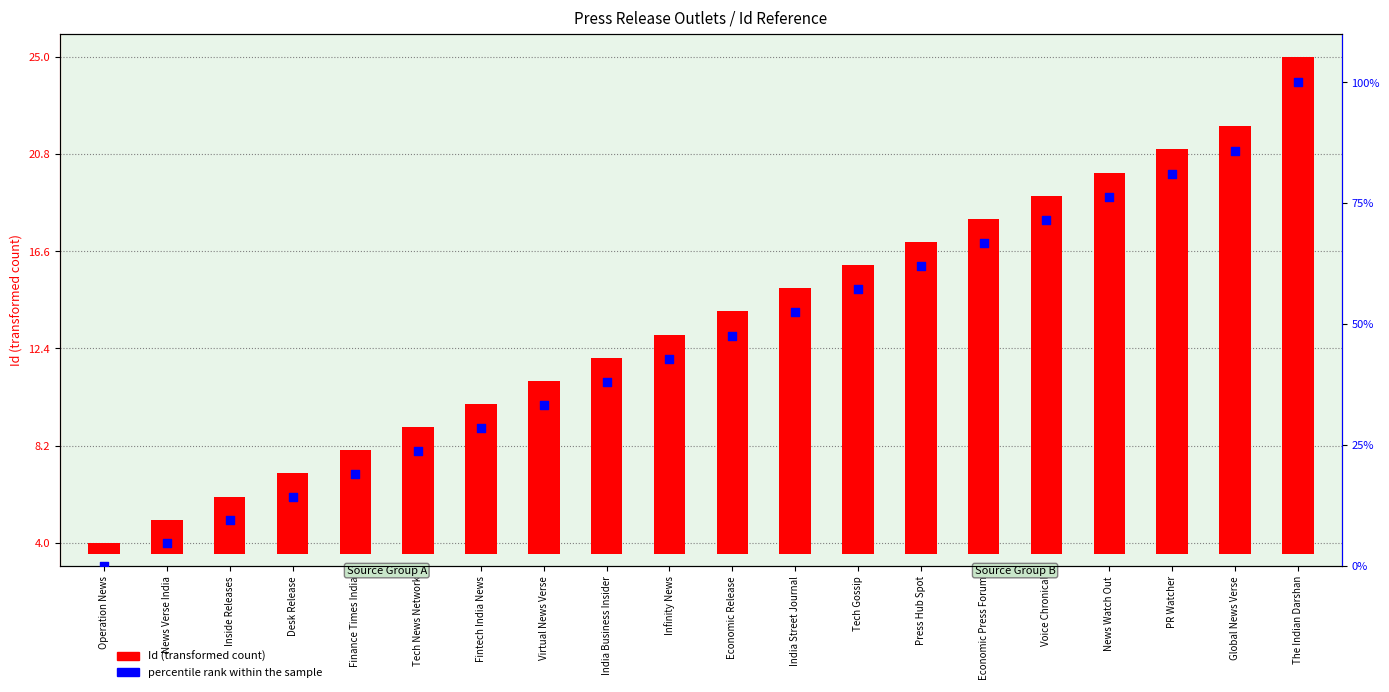

What is the total value across all series at Voice Chronical?

86.9